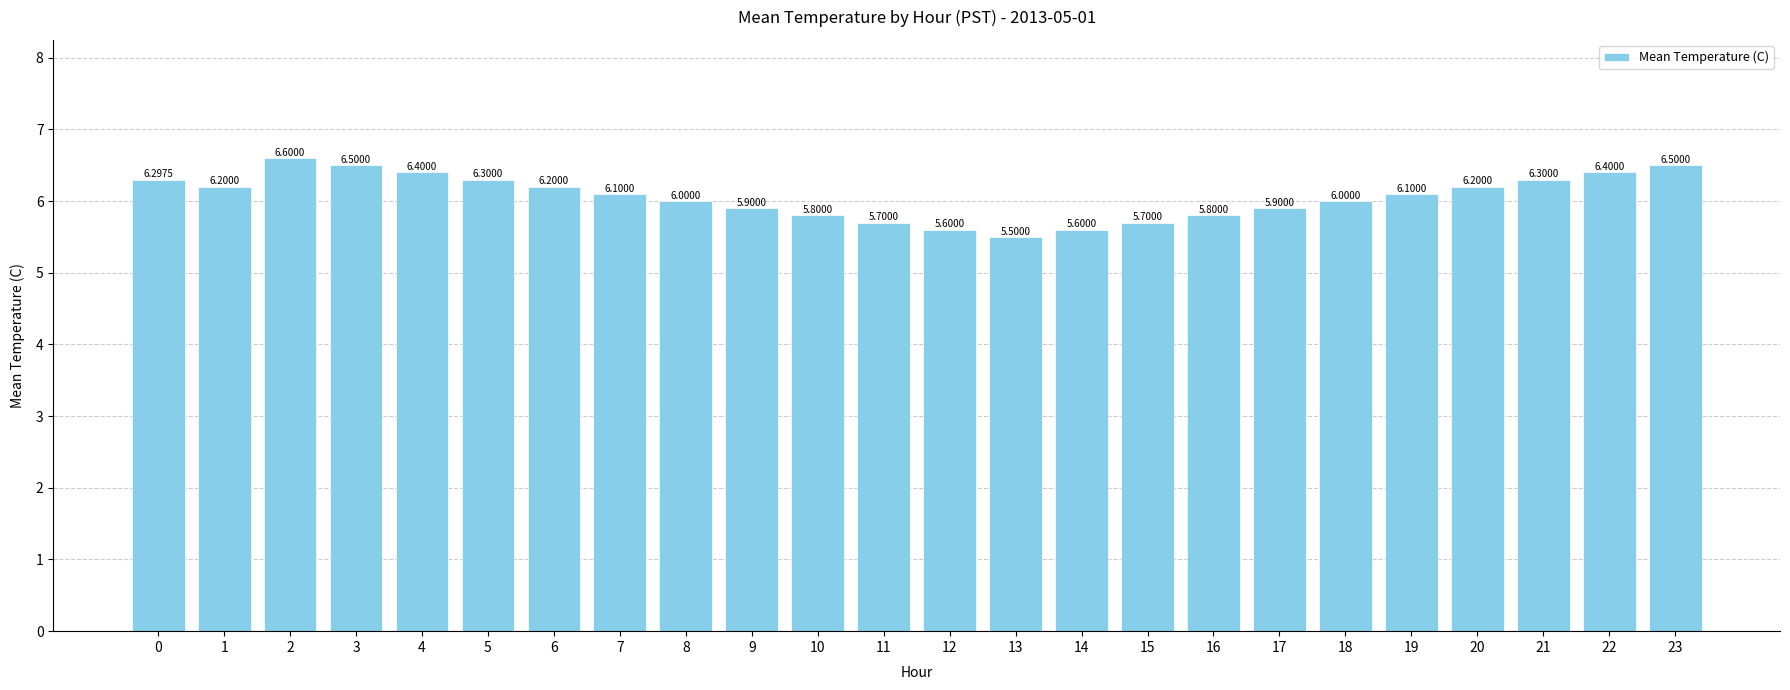

Is it true that the value at 13 is 3.1?

False